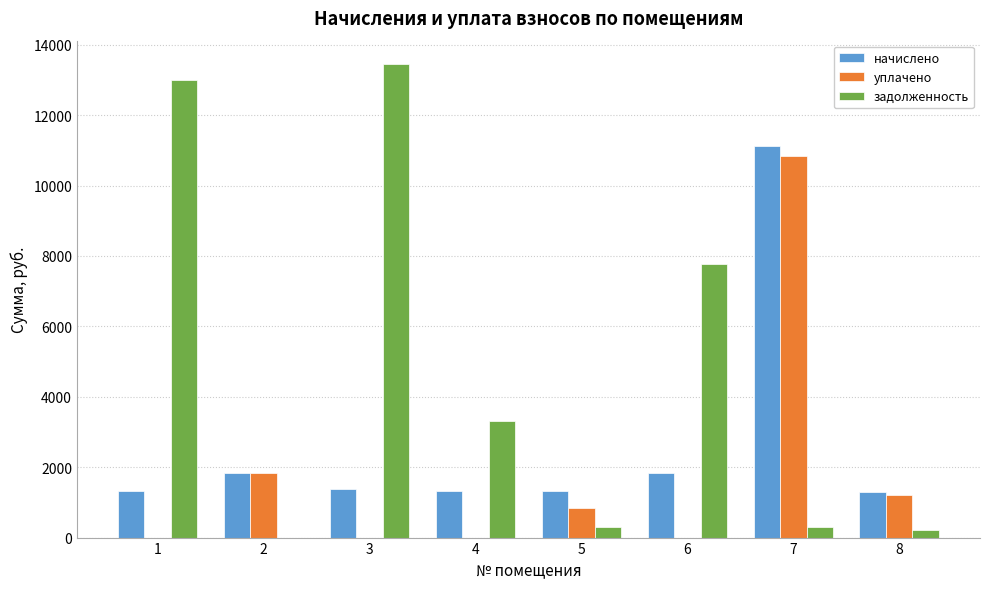

Where does the уплачено series first go above 850?

2